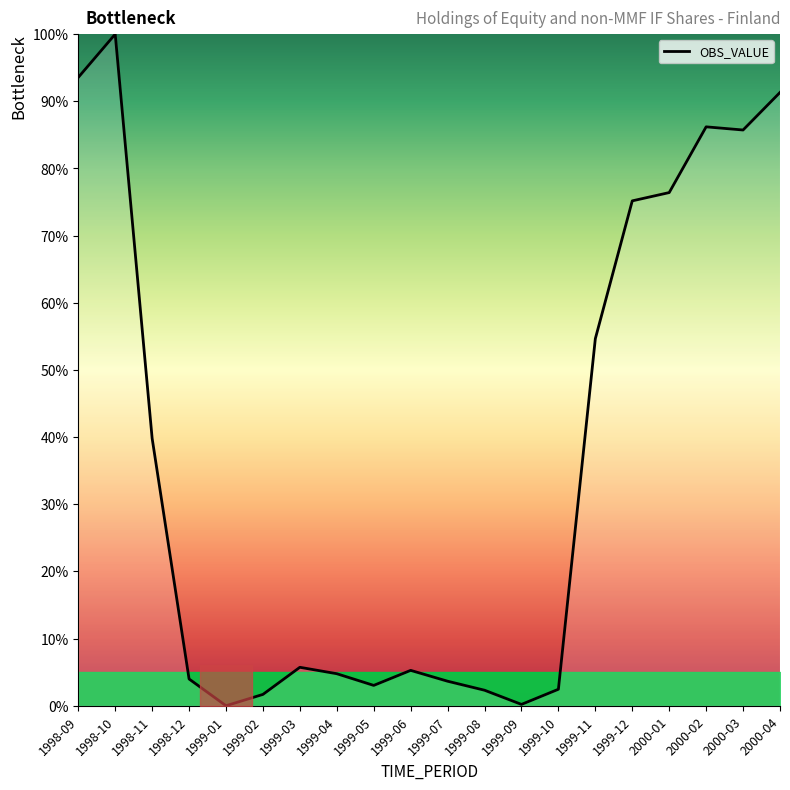

How many lines are shown in the chart?

1